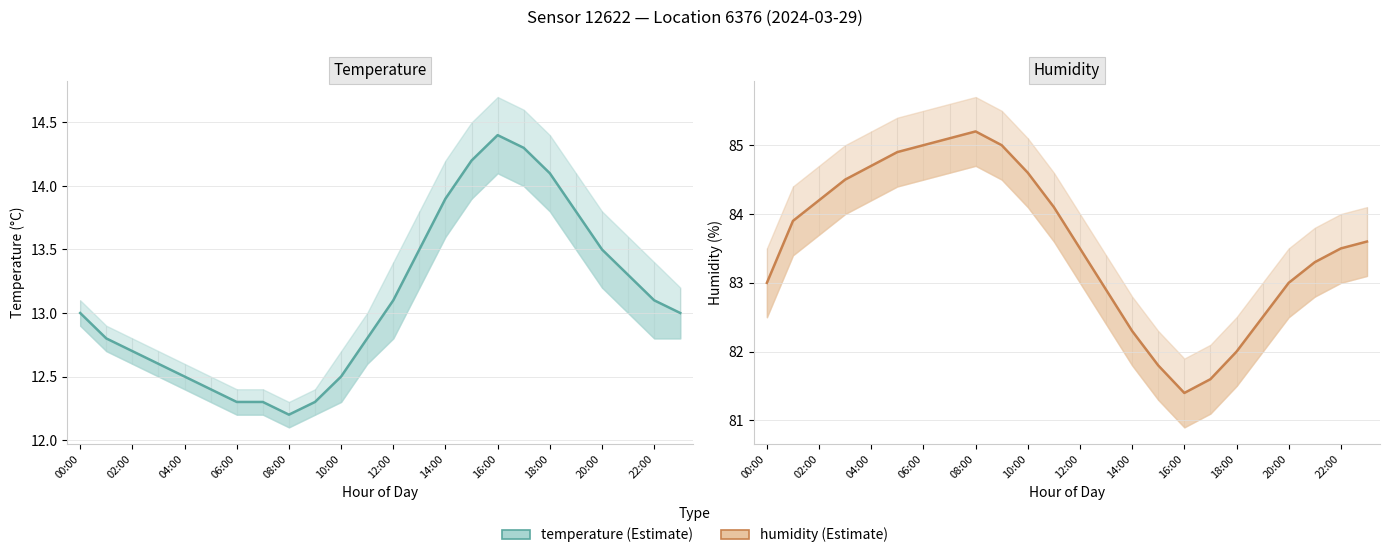

Is the value of humidity at 23 greater than the value of temperature at 22?

Yes